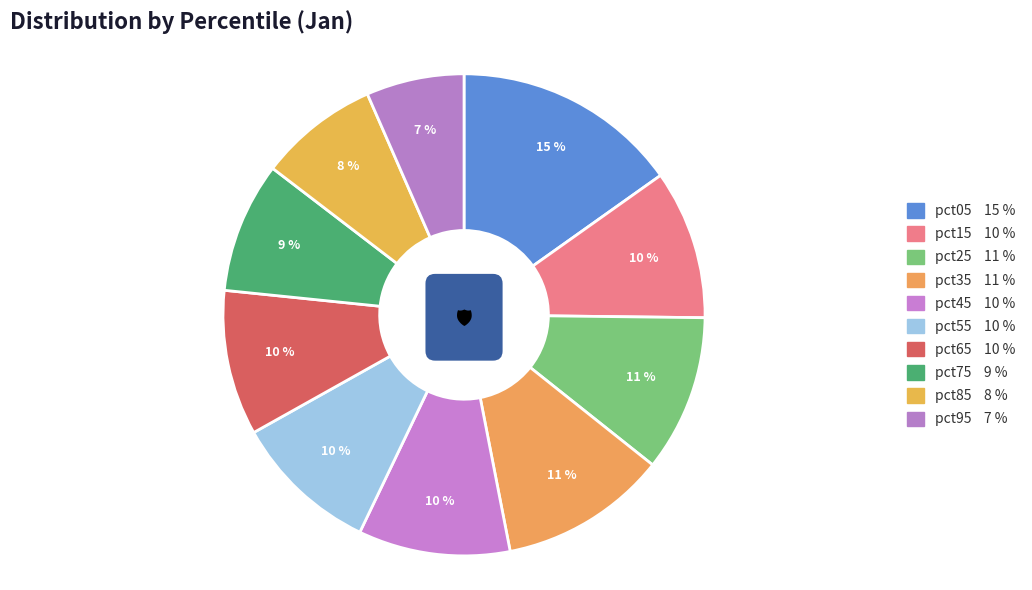

The pct25 slice represents 3% of the pie. True or false?

False